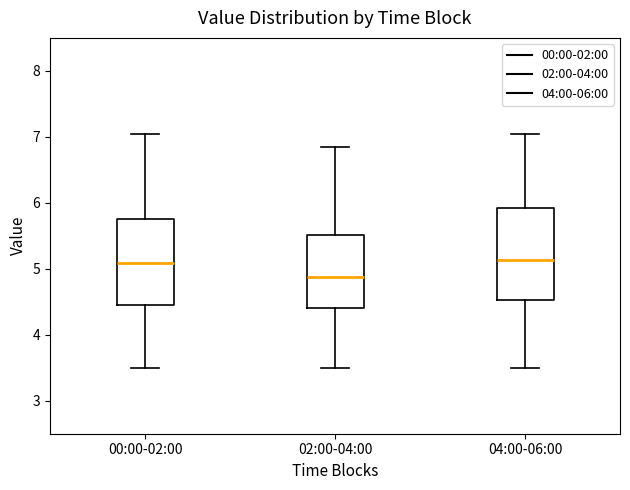

Reading left to right, read every box against the y-axis: the position of its median line, the range the box covers, and the ends of its whiskers. The values are not printed on the chart, so give them approximately, as read against the axis.

00:00-02:00: median 5.1, box 4.5 to 5.8, whiskers 3.5 to 7.1
02:00-04:00: median 4.9, box 4.4 to 5.5, whiskers 3.5 to 6.9
04:00-06:00: median 5.1, box 4.5 to 5.9, whiskers 3.5 to 7.1